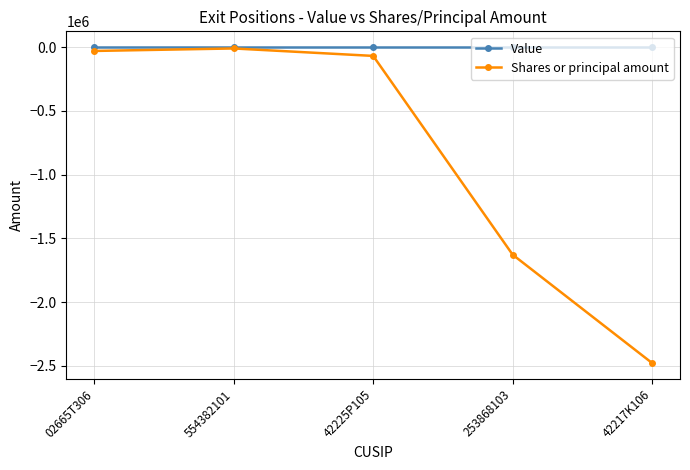

Rank the series at 253868103 from lowest to highest value.

Shares or principal amount, Value